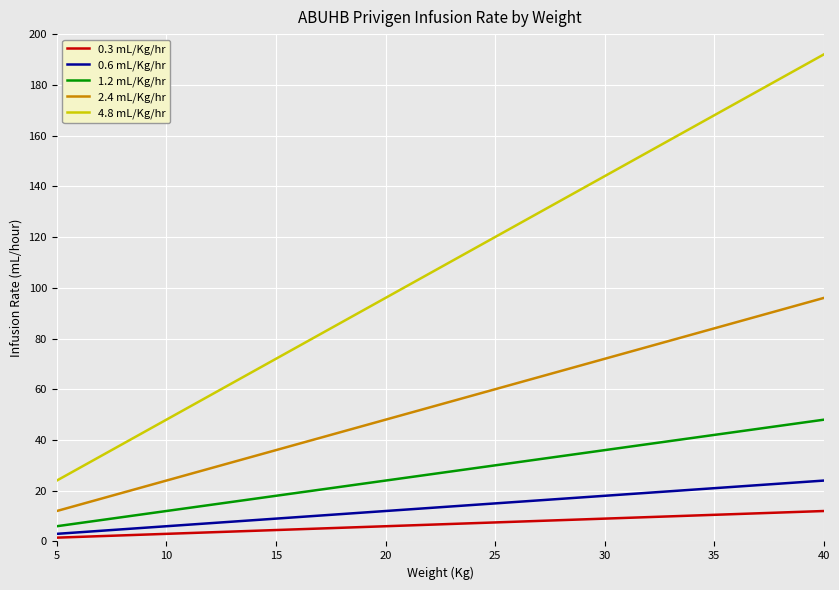

Which series has the largest total across all categories?

4.8 mL/Kg/hr